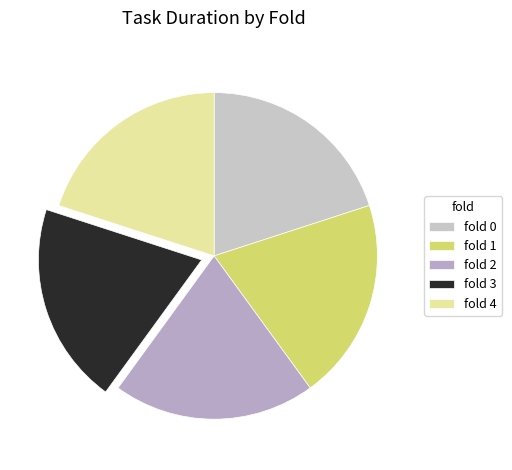

Rank the categories by value from highest to lowest.

fold 2, fold 4, fold 0, fold 1, fold 3